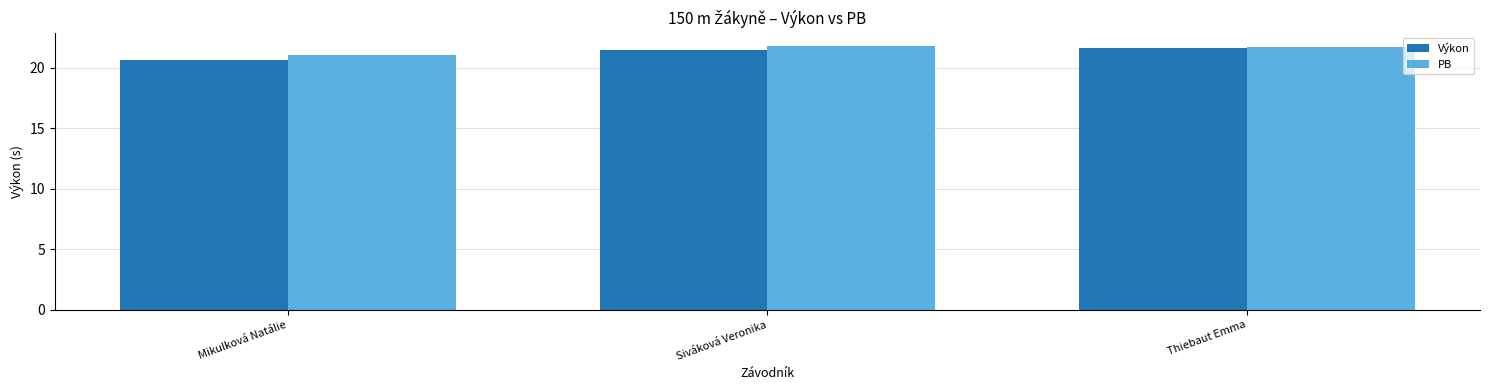

What is the difference between the highest and lowest values at Mikulková Natálie?

0.5